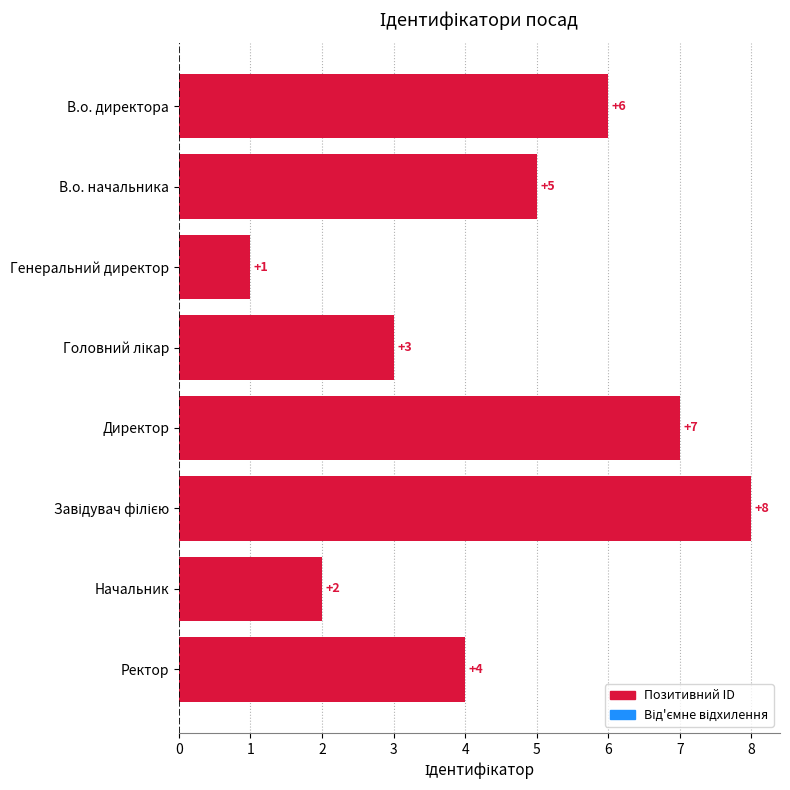

How many distinct data groups are displayed?

1